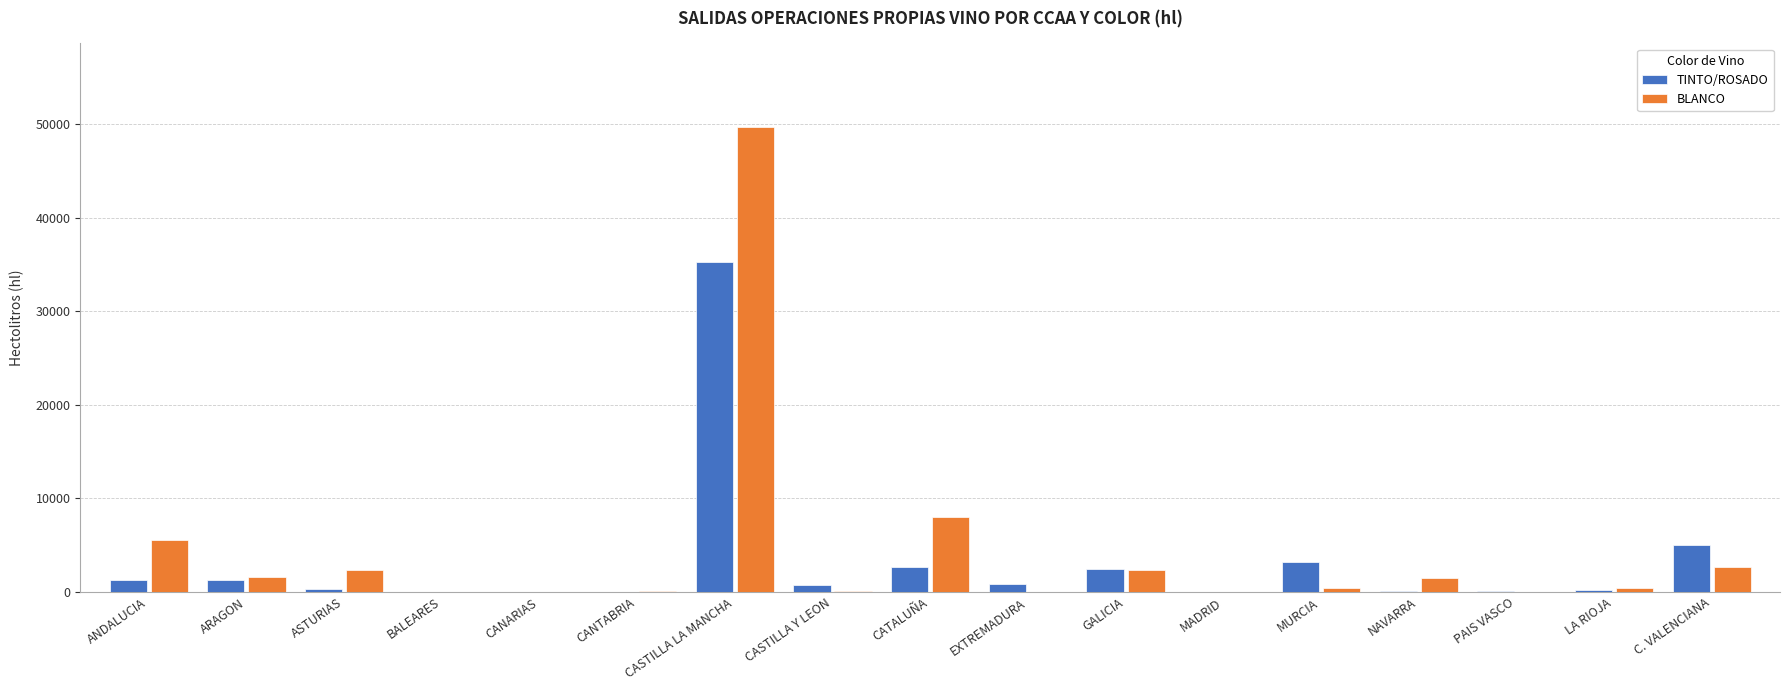

What is the spread (max minus min) of values at ANDALUCIA?

4282